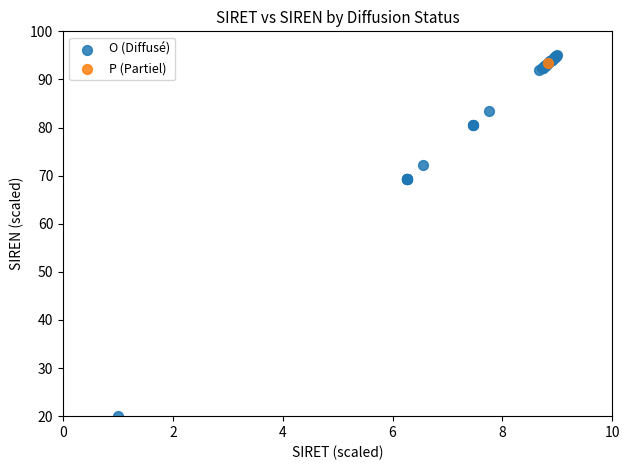

What are all the series names shown in the legend?

O (Diffusé), P (Partiel)